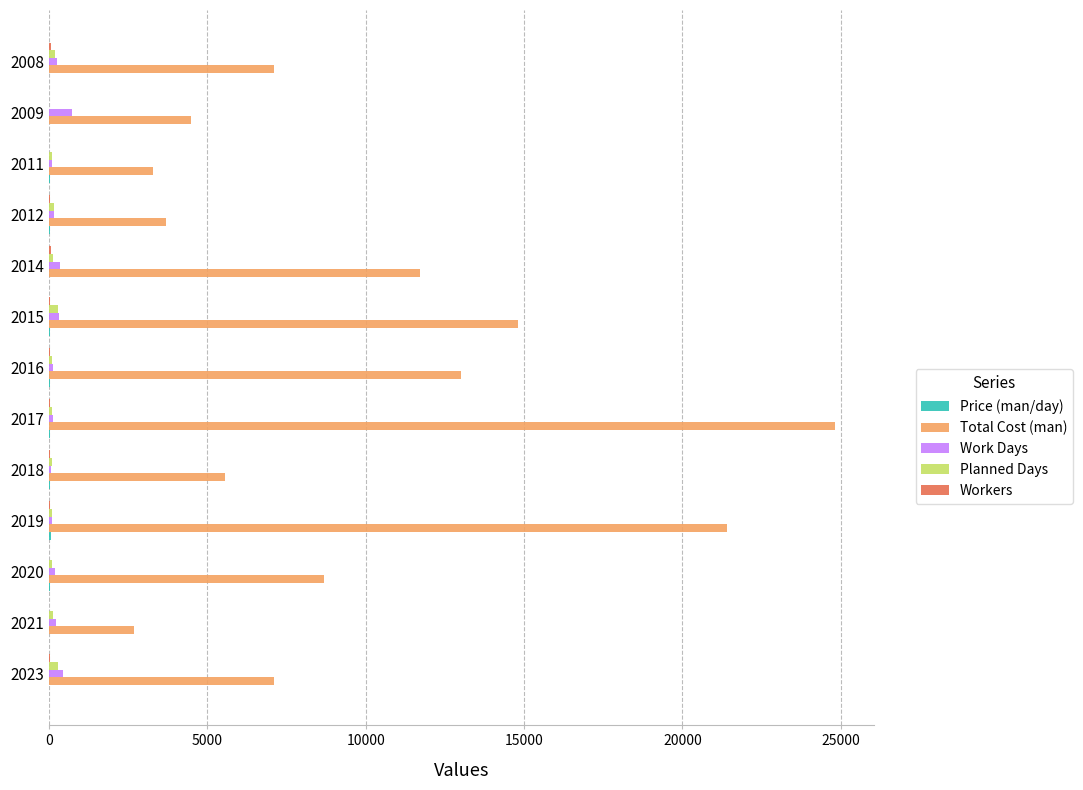

Count the number of categories in the chart.

13